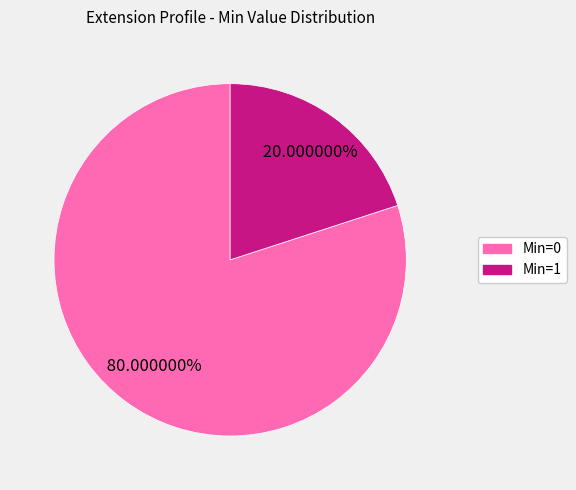

How many segments does this pie chart have?

2